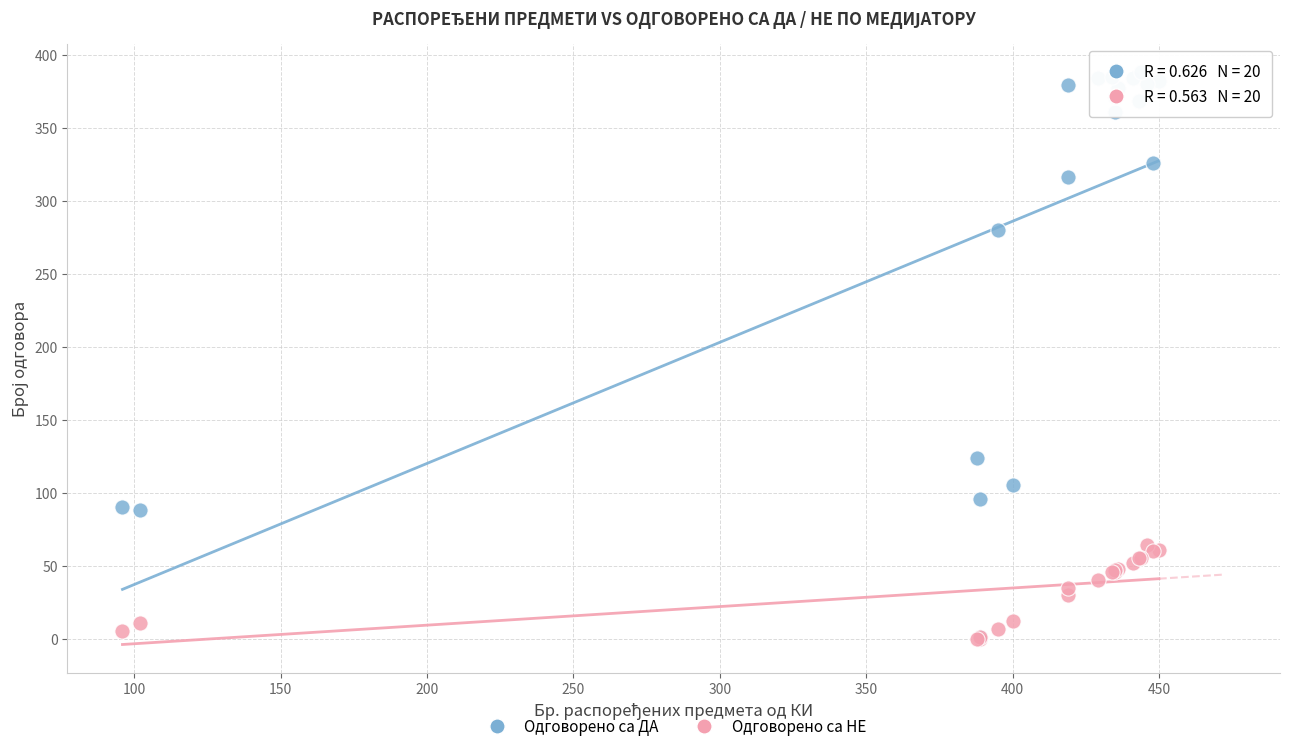

Across all series, what Y value is closest to 194?

124